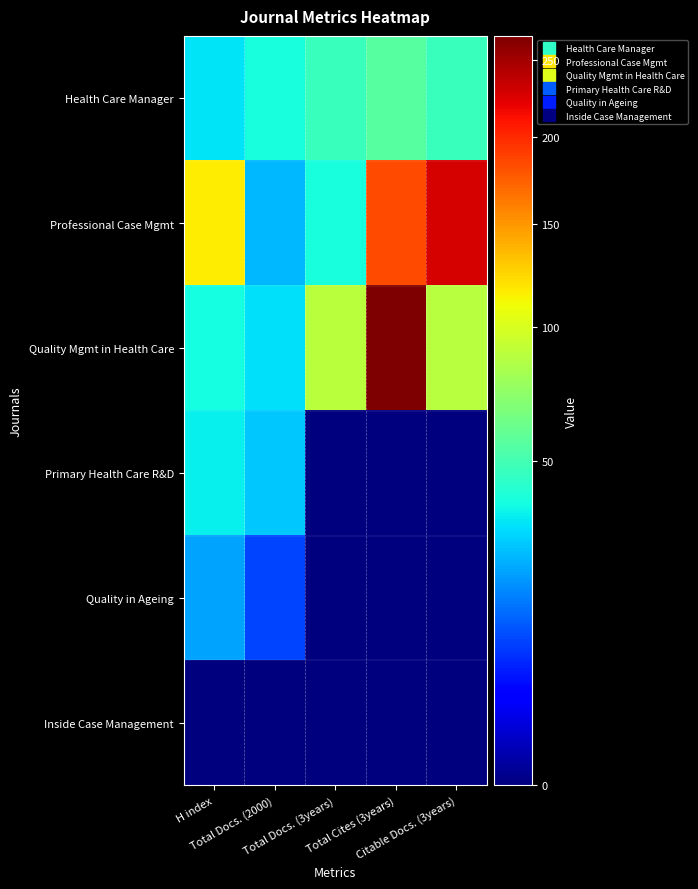

Which series has the widest spread of values?

Quality Mgmt in Health Care